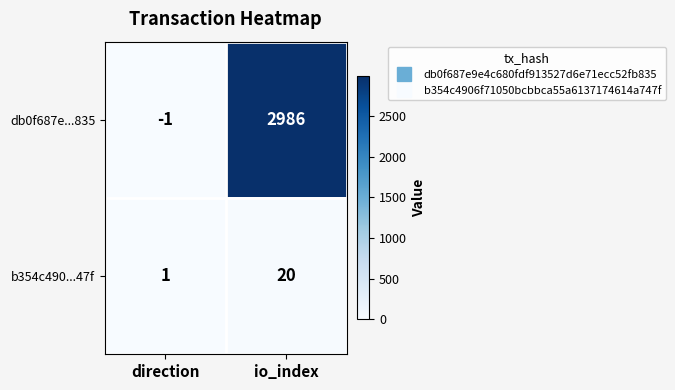

Where is db0f687e...835 nearest to the value 1492?

direction